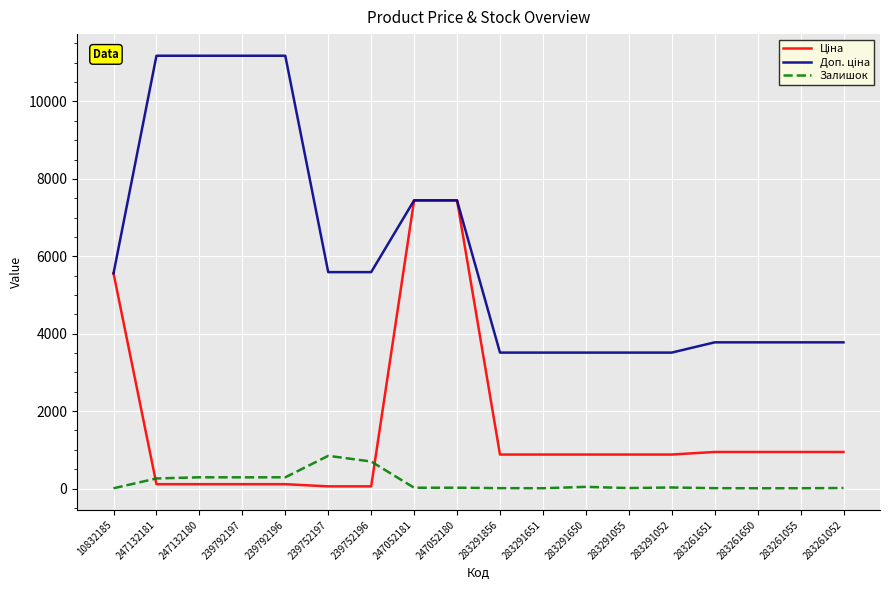

How many categories are shown in the chart?

18